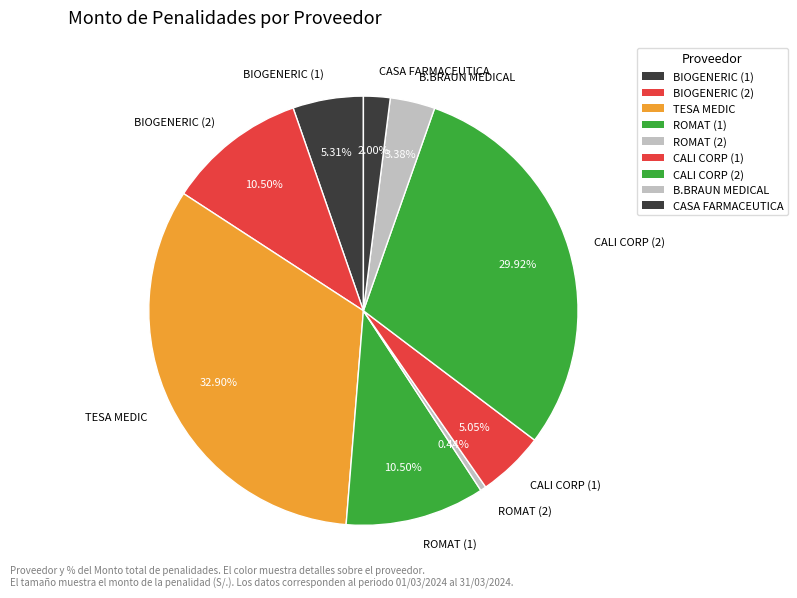

Does B.BRAUN MEDICAL represent more than half of the total?

No